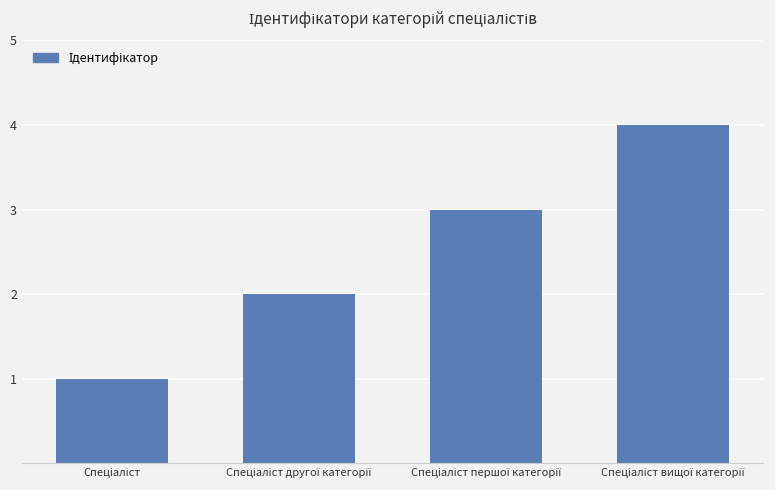

What is the difference between the maximum and minimum values?

3